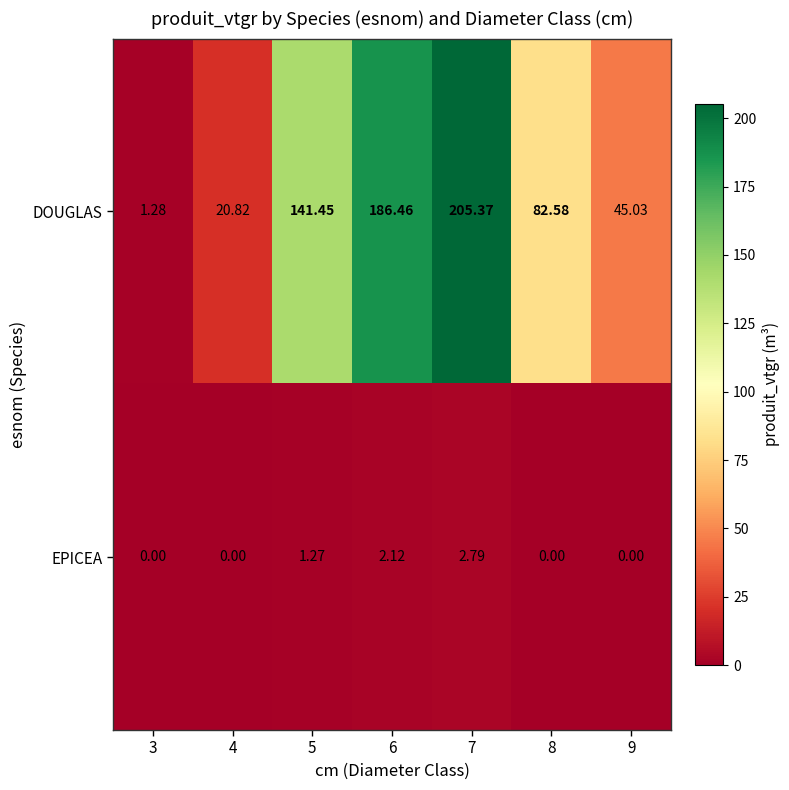

What is the sum of all DOUGLAS values?

683.0